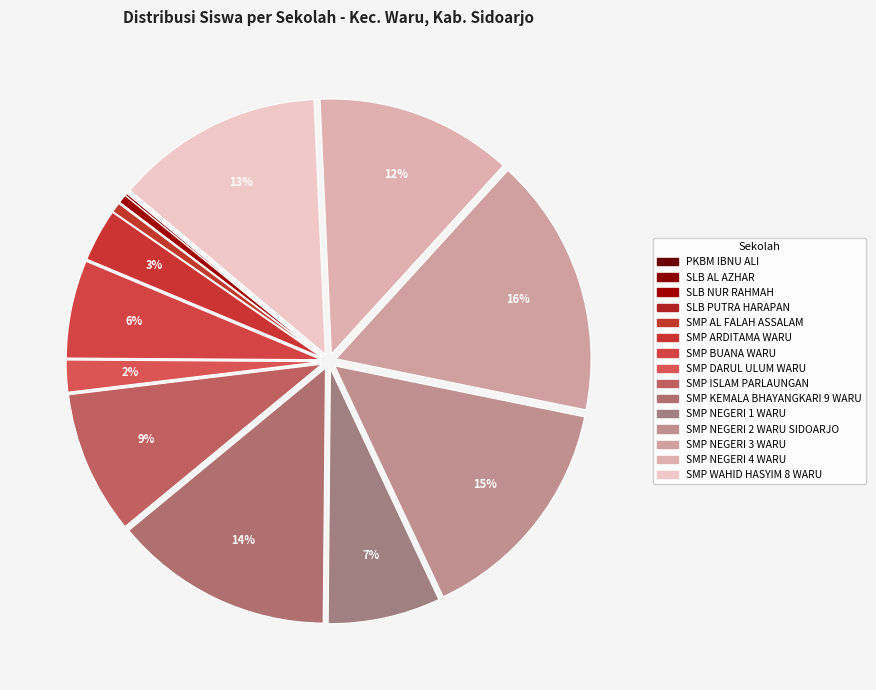

Which slice is the smallest?

PKBM IBNU ALI